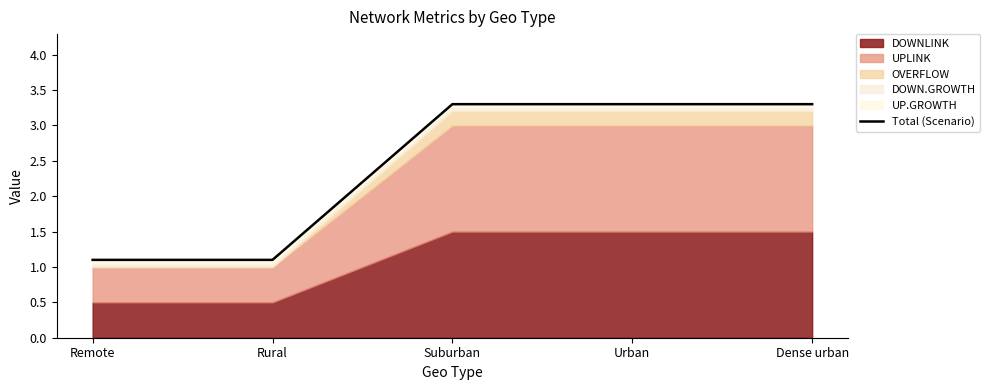

Reading left to right, transcribe all the data shown in this chart.

1.1	1.1	3.3	3.3	3.3